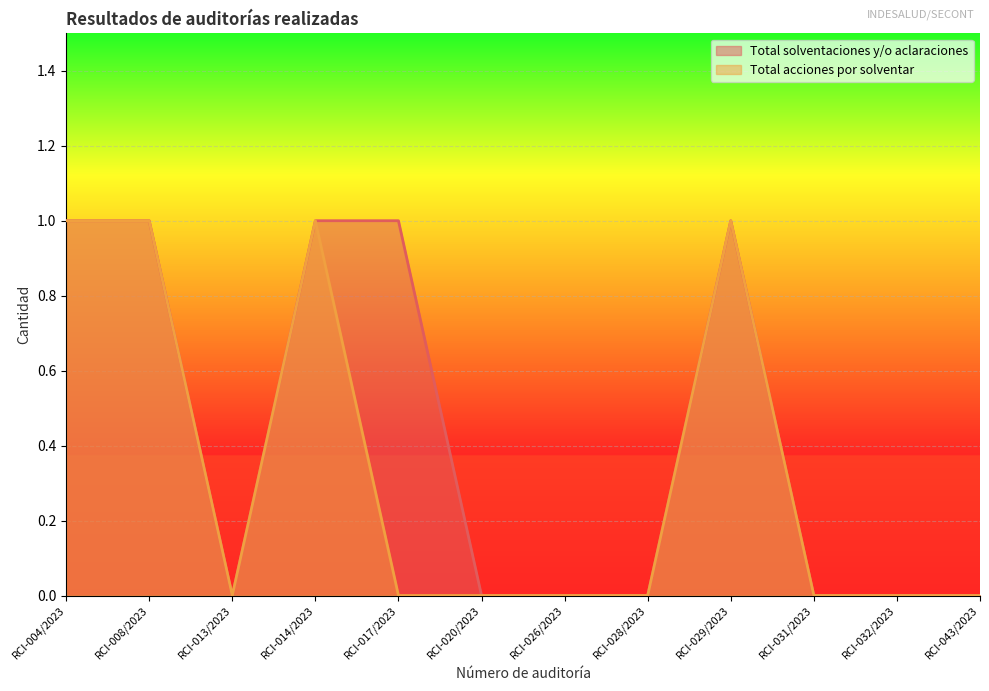

At which category is the sum across all series the highest?

RCI-004/2023